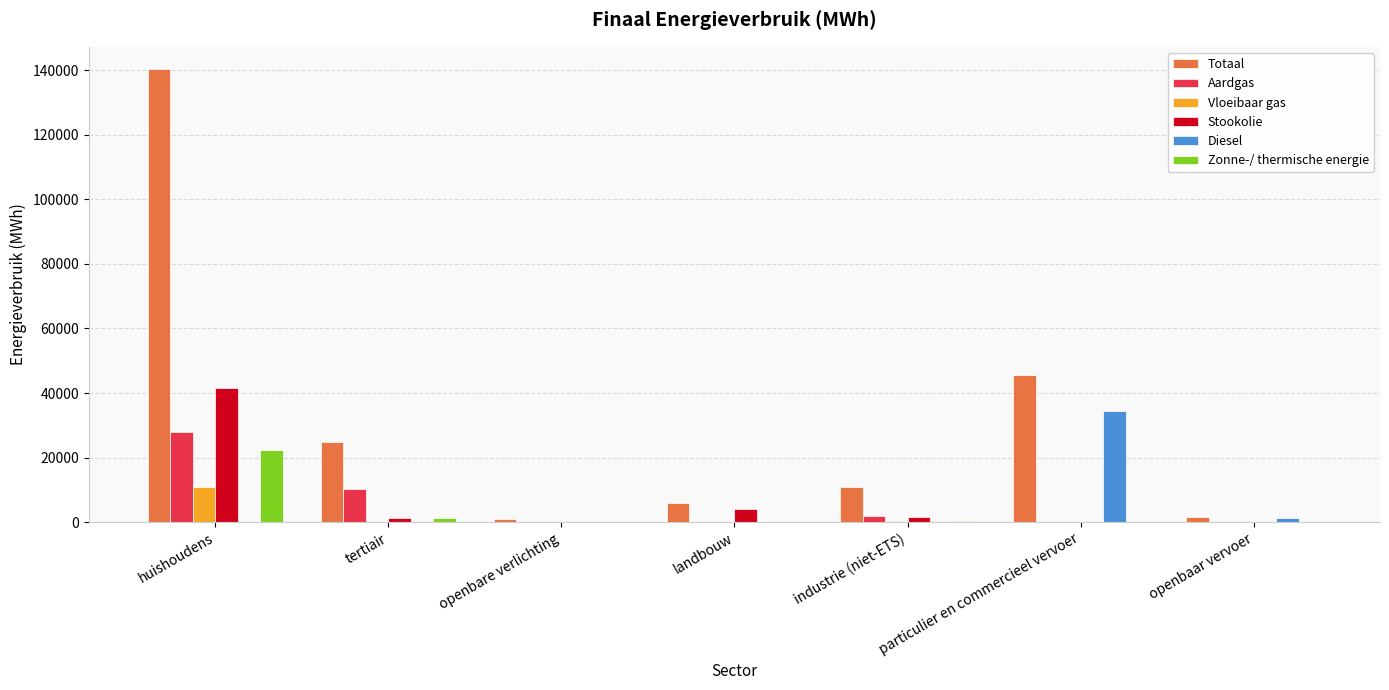

How many data points does each series have?

7